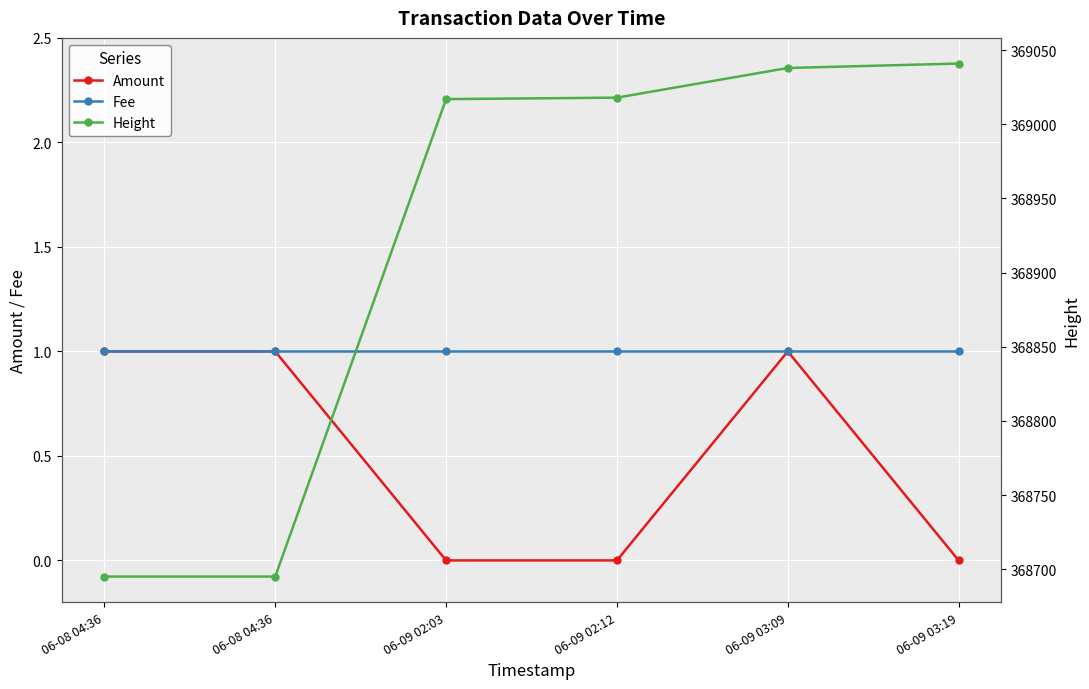

True or false: Amount and Height cross at least once.

False